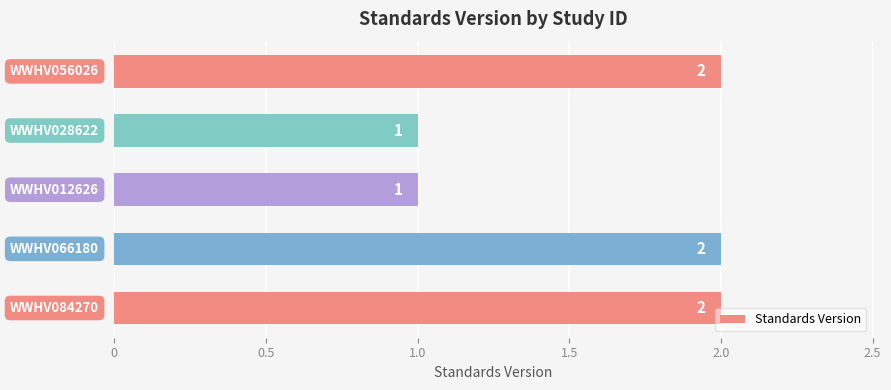

How many data points does each series have?

5